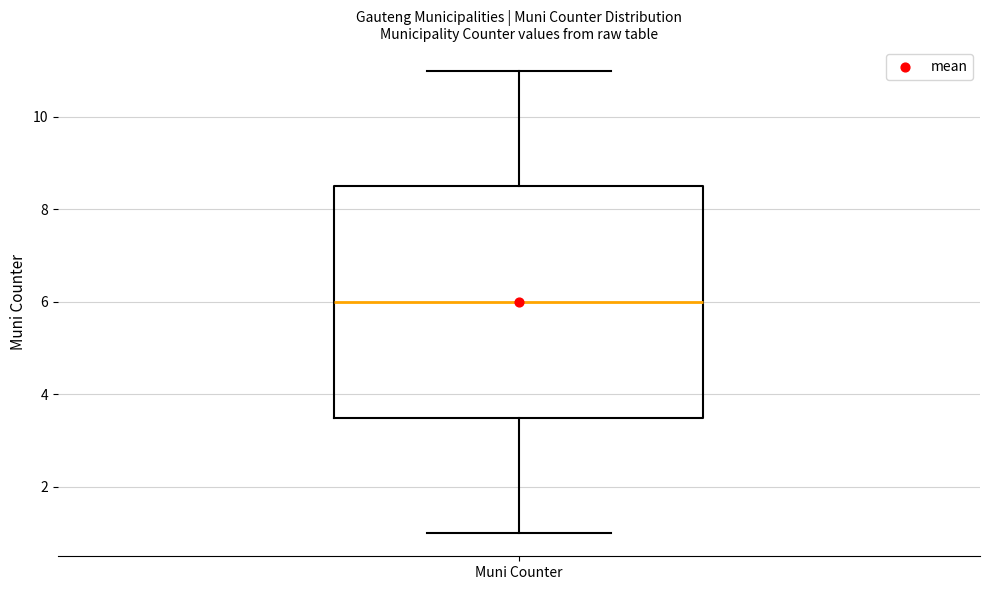

Where does the upper whisker of the box for Muni Counter end on the y-axis? The values are not printed on the chart, so give them approximately, as read against the axis.

11.0